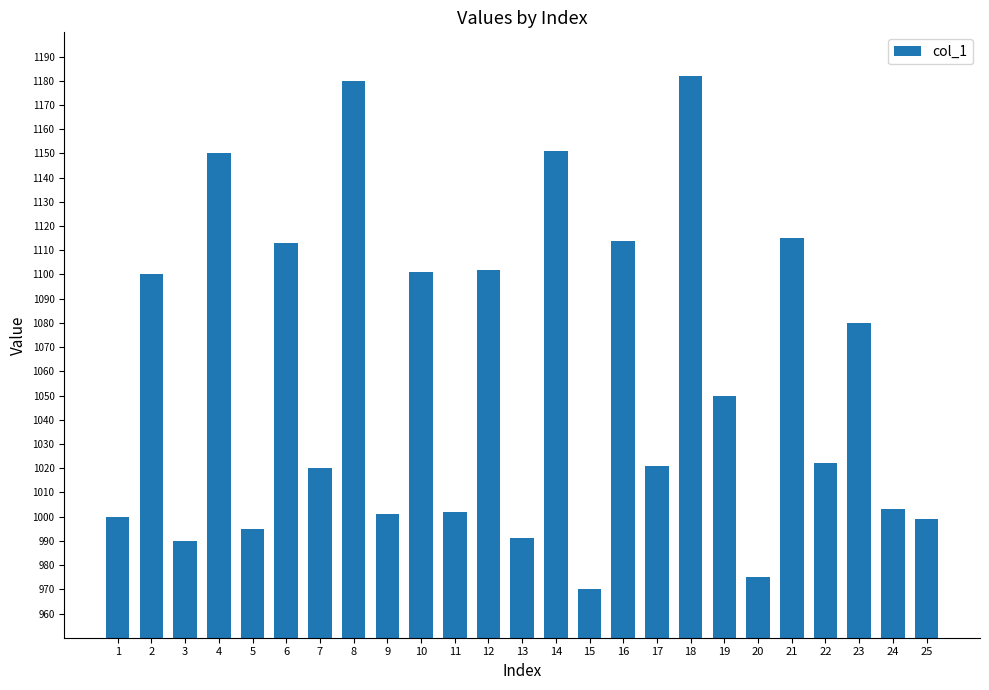

What is the value of the 2nd bar from the left?

1100